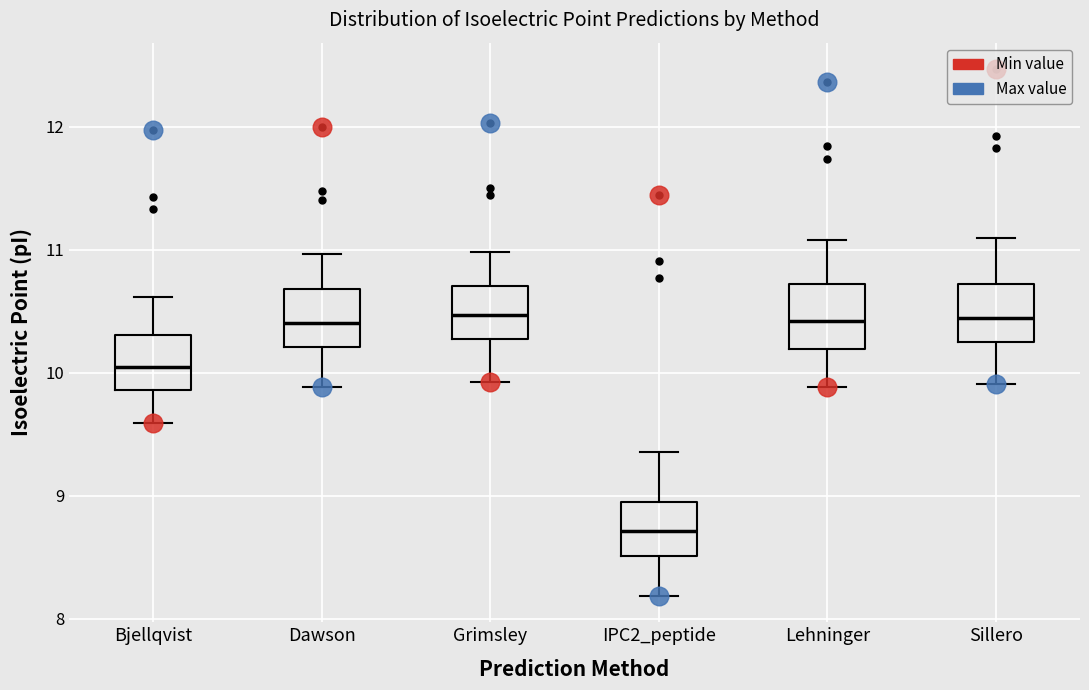

Reading left to right, read every box against the y-axis: the position of its median line, the range the box covers, and the ends of its whiskers. The values are not printed on the chart, so give them approximately, as read against the axis.

Bjellqvist: median 10.1, box 9.9 to 10.3, whiskers 9.6 to 10.6
Dawson: median 10.4, box 10.2 to 10.7, whiskers 9.9 to 11.0
Grimsley: median 10.5, box 10.3 to 10.7, whiskers 9.9 to 11.0
IPC2_peptide: median 8.7, box 8.5 to 8.9, whiskers 8.2 to 9.4
Lehninger: median 10.4, box 10.2 to 10.7, whiskers 9.9 to 11.1
Sillero: median 10.4, box 10.2 to 10.7, whiskers 9.9 to 11.1